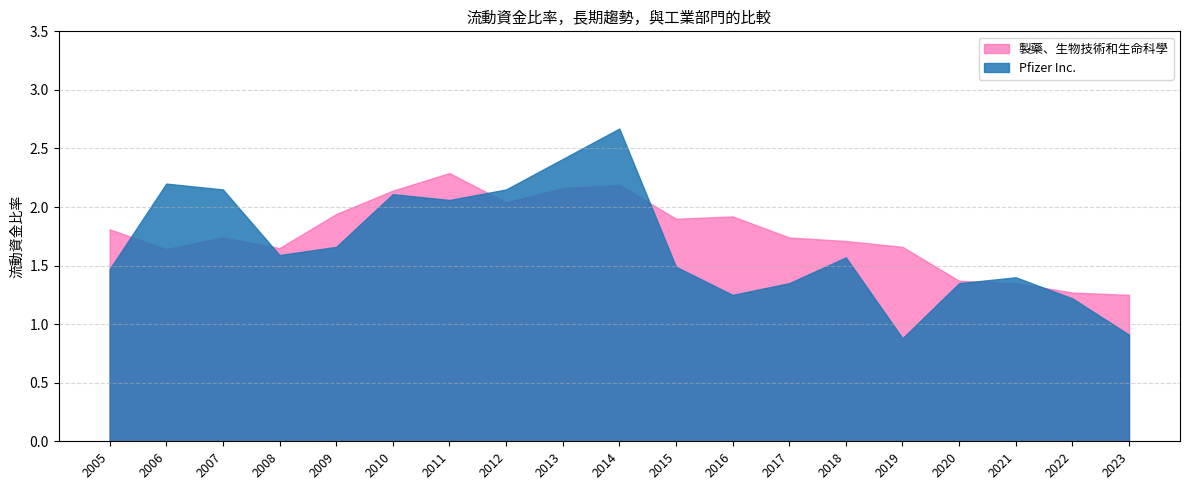

Reading left to right, transcribe all the data shown in this chart.

Pfizer Inc.: 2023=0.9	2022=1.2	2021=1.4	2020=1.4	2019=0.9	2018=1.6	2017=1.4	2016=1.2	2015=1.5	2014=2.7	2013=2.4	2012=2.1	2011=2.1	2010=2.1	2009=1.7	2008=1.6	2007=2.1	2006=2.2	2005=1.5
製藥、生物技術和生命科學: 2023=1.2	2022=1.3	2021=1.4	2020=1.4	2019=1.7	2018=1.7	2017=1.7	2016=1.9	2015=1.9	2014=2.2	2013=2.2	2012=2.0	2011=2.3	2010=2.1	2009=1.9	2008=1.6	2007=1.7	2006=1.6	2005=1.8